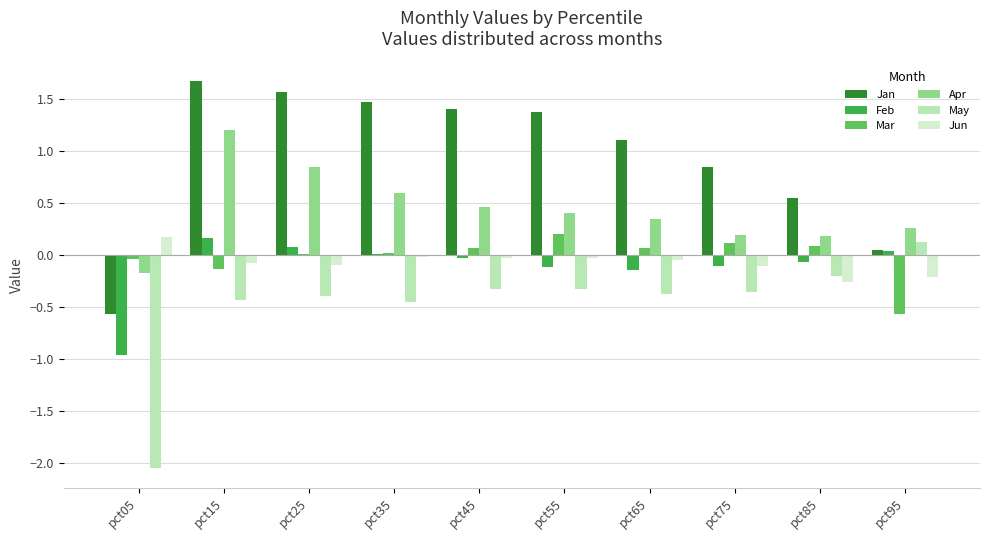

Where does the Jan series first go above 1?

pct15